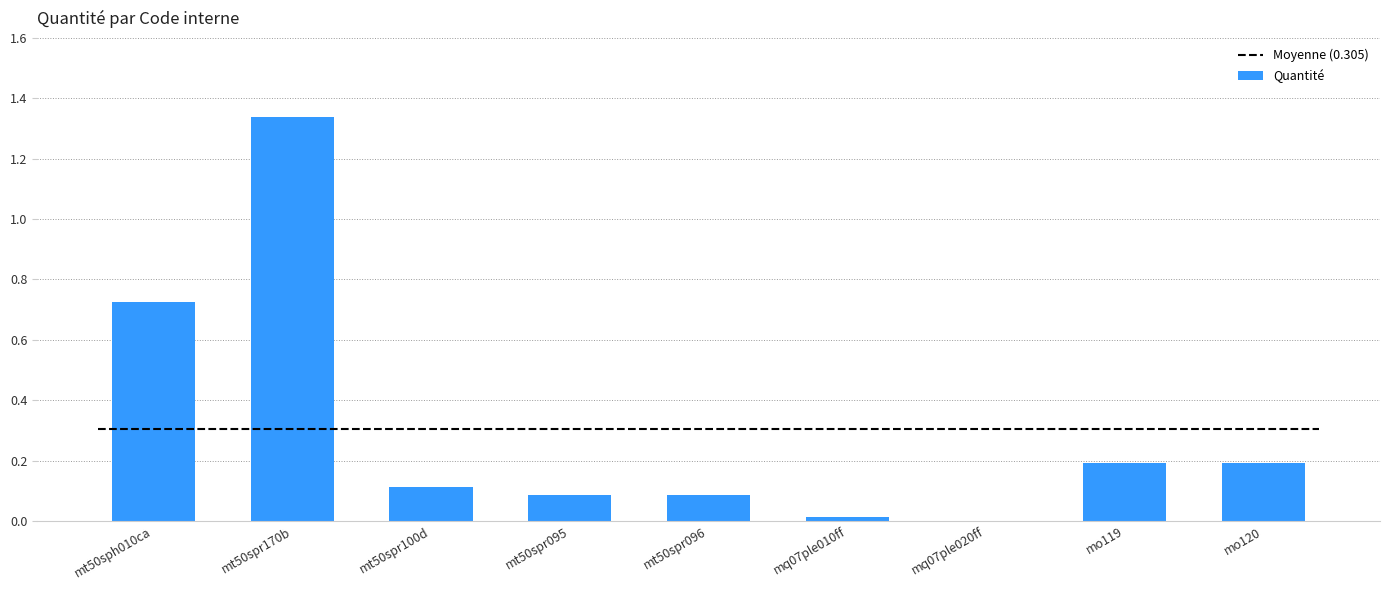

Between mt50sph010ca and mt50spr096, which is larger?

mt50sph010ca